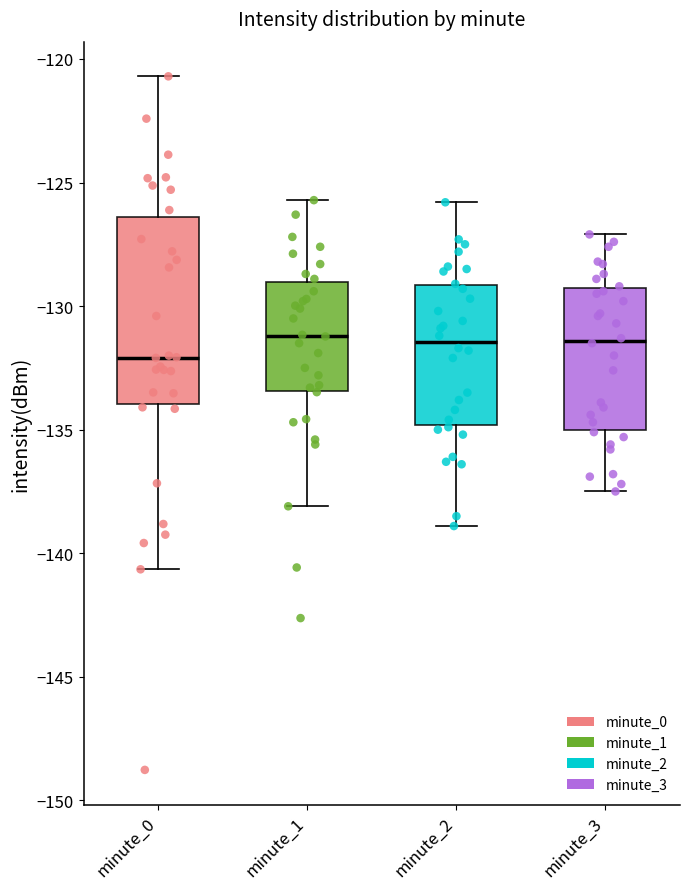

Reading left to right, read every box against the y-axis: the position of its median line, the range the box covers, and the ends of its whiskers. The values are not printed on the chart, so give them approximately, as read against the axis.

minute_0: median -132.0, box -134.0 to -126.5, whiskers -140.5 to -120.5
minute_1: median -131.0, box -133.5 to -129.0, whiskers -138.0 to -125.5
minute_2: median -131.5, box -135.0 to -129.0, whiskers -139.0 to -126.0
minute_3: median -131.5, box -135.0 to -129.0, whiskers -137.5 to -127.0